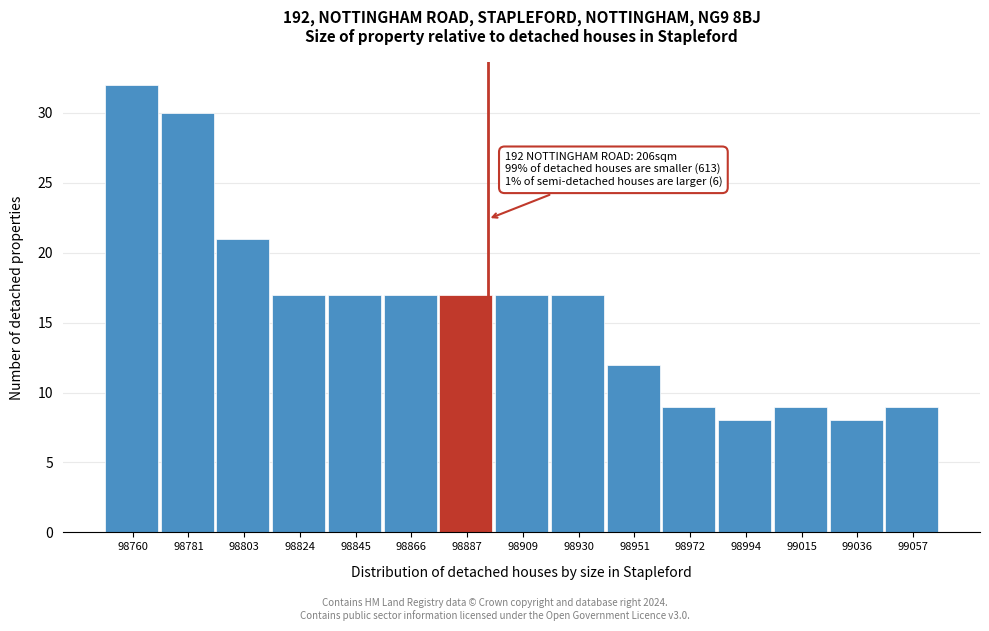

Reading left to right, list all the values displayed in this chart.

32	30	21	17	17	17	17	17	17	12	9	8	9	8	9